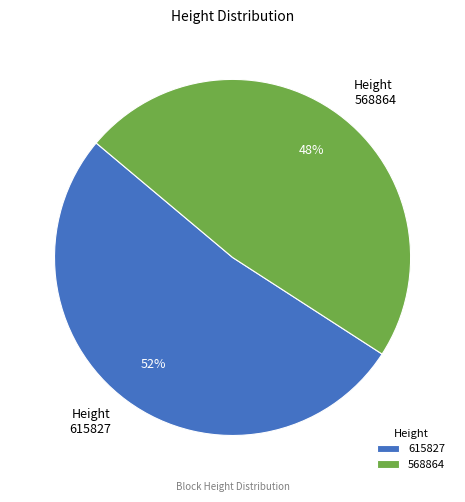

What percentage is the 568864 slice, to the nearest percent?

48%